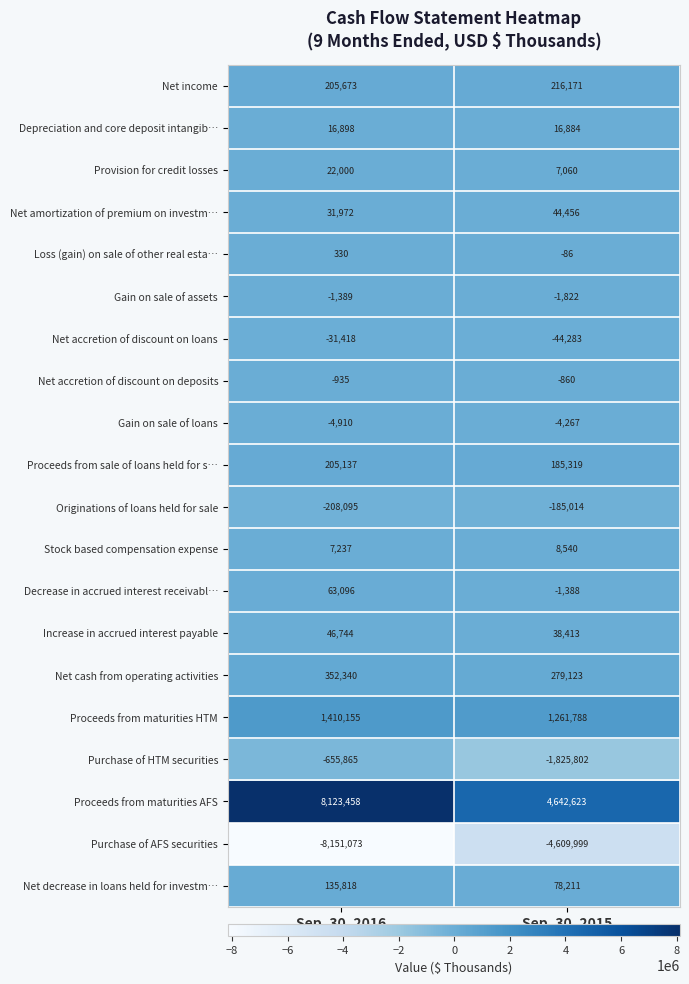

Rank the series at Sep. 30, 2016 from highest to lowest value.

Proceeds from maturities AFS, Proceeds from maturities HTM, Net cash from operating activities, Net income, Proceeds from sale of loans held for s…, Net decrease in loans held for investm…, Decrease in accrued interest receivabl…, Increase in accrued interest payable, Net amortization of premium on investm…, Provision for credit losses, Depreciation and core deposit intangib…, Stock based compensation expense, Loss (gain) on sale of other real esta…, Net accretion of discount on deposits, Gain on sale of assets, Gain on sale of loans, Net accretion of discount on loans, Originations of loans held for sale, Purchase of HTM securities, Purchase of AFS securities